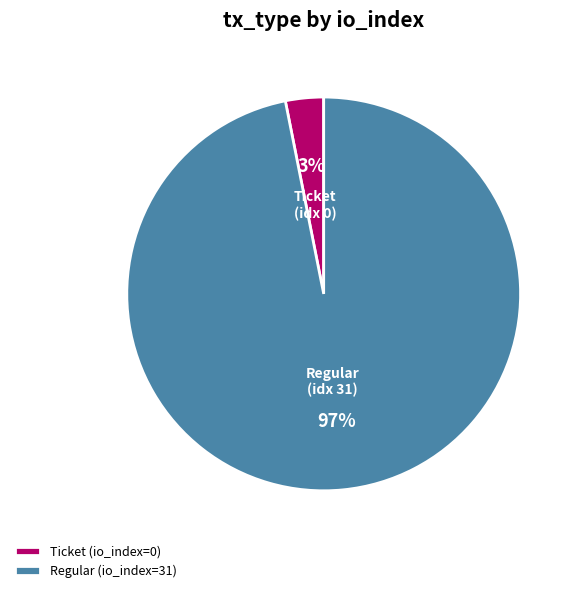

Rank the categories by value from lowest to highest.

Ticket (io_index=0), Regular (io_index=31)